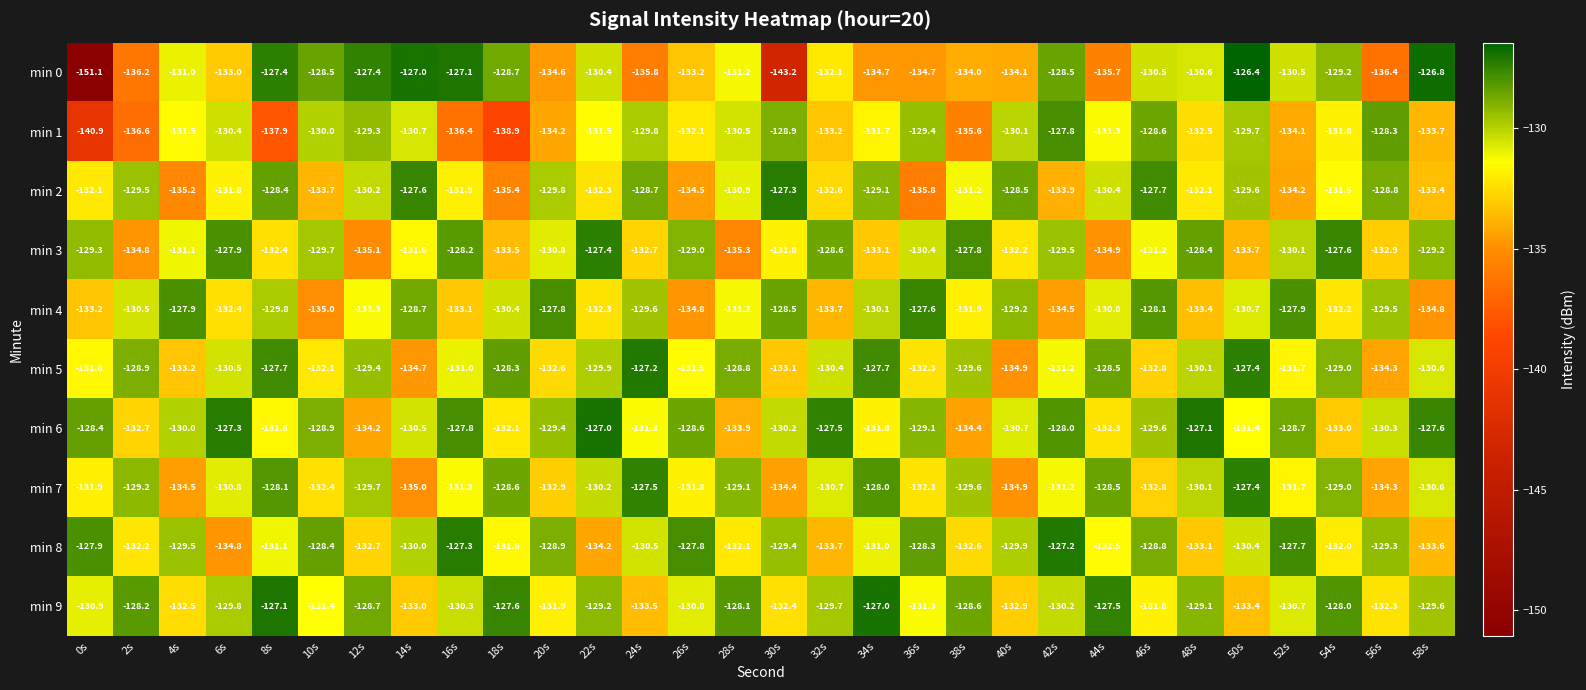

Read the min 2 value at 16s.

-131.9